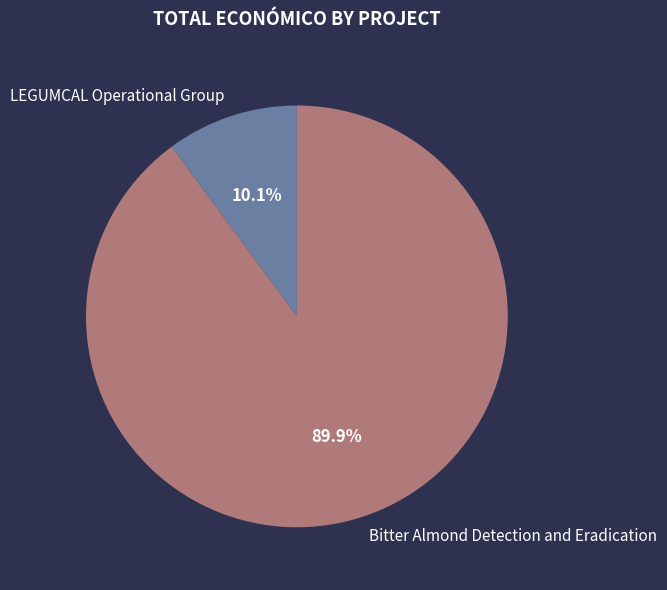

To the nearest percent, what is the difference between the LEGUMCAL Operational Group and Bitter Almond Detection and Eradication slice percentages?

80%